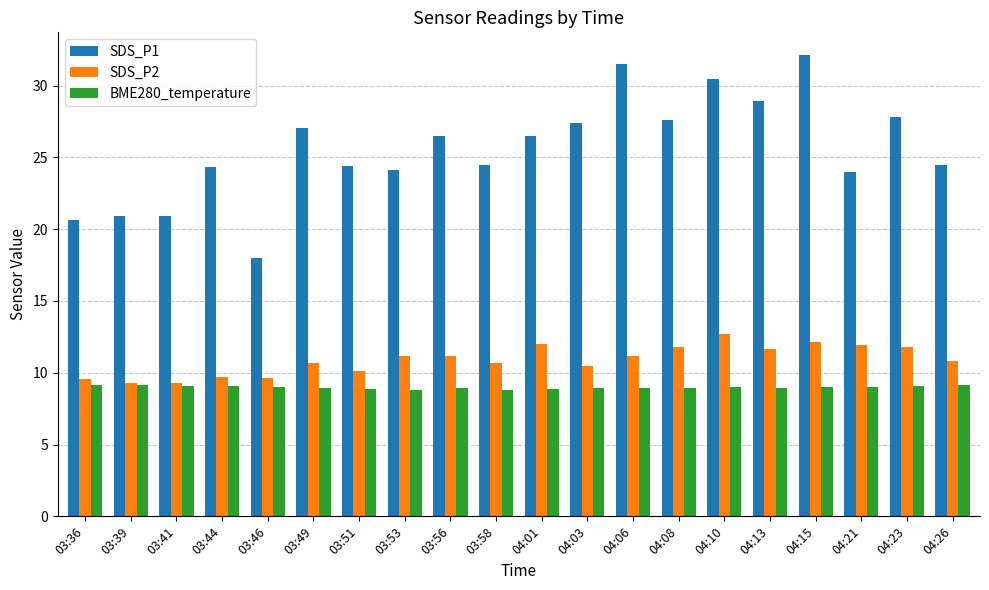

What is the smallest value displayed?

8.8